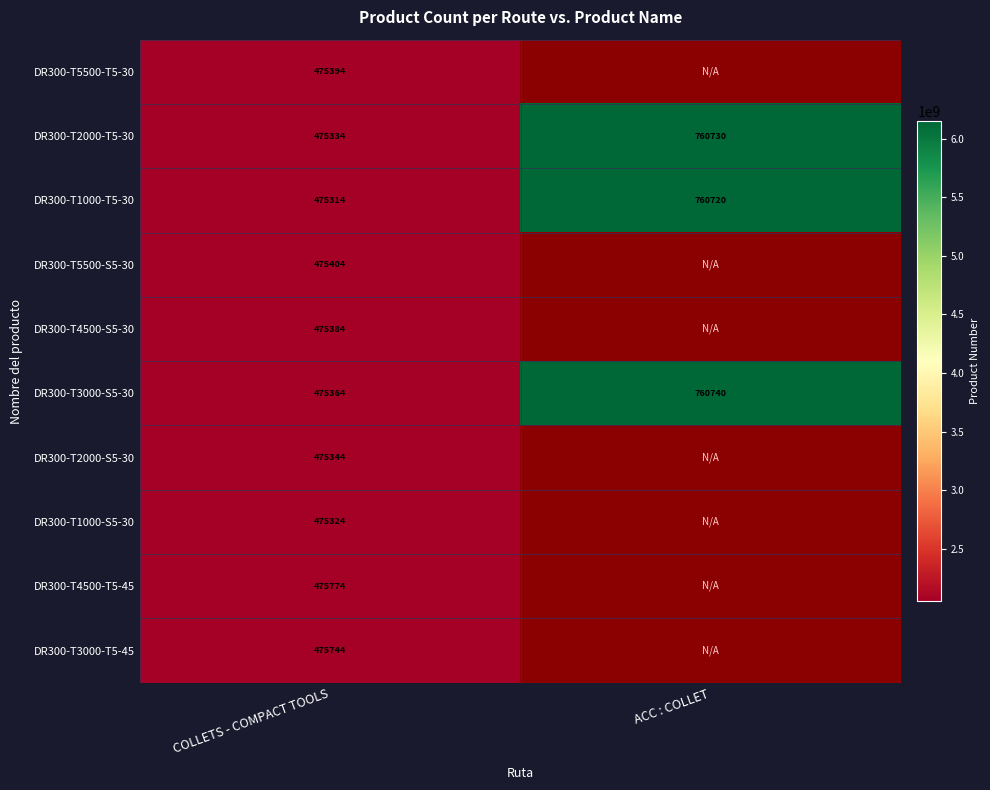

Is the value of DR300-T2000-T5-30 at ACC : COLLET greater than the value of DR300-T3000-S5-30 at ACC : COLLET?

No